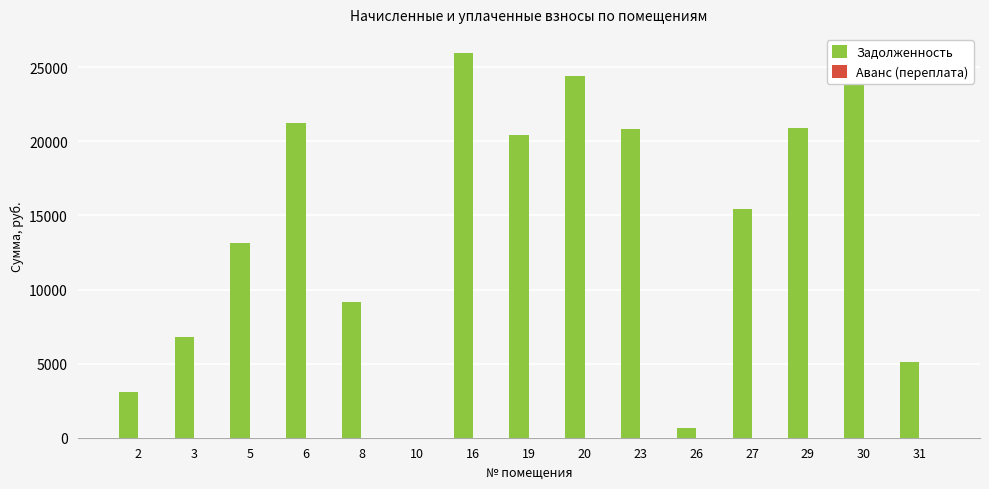

Is it true that the value at 16 is 25952.7?

True